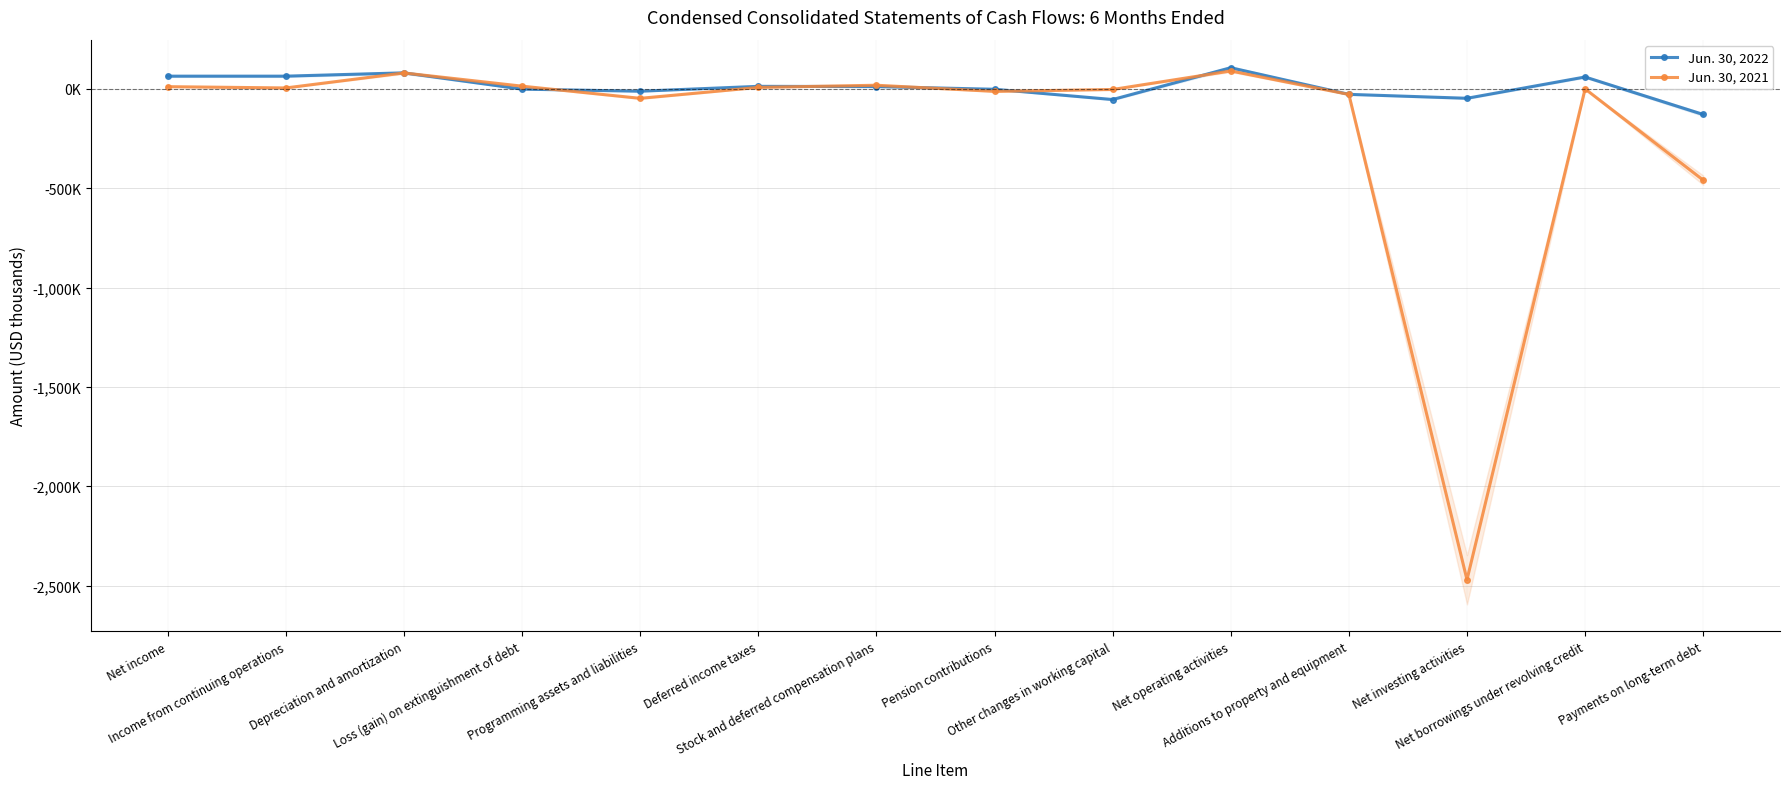

What is the label of the 6th point from the left?

Deferred income taxes